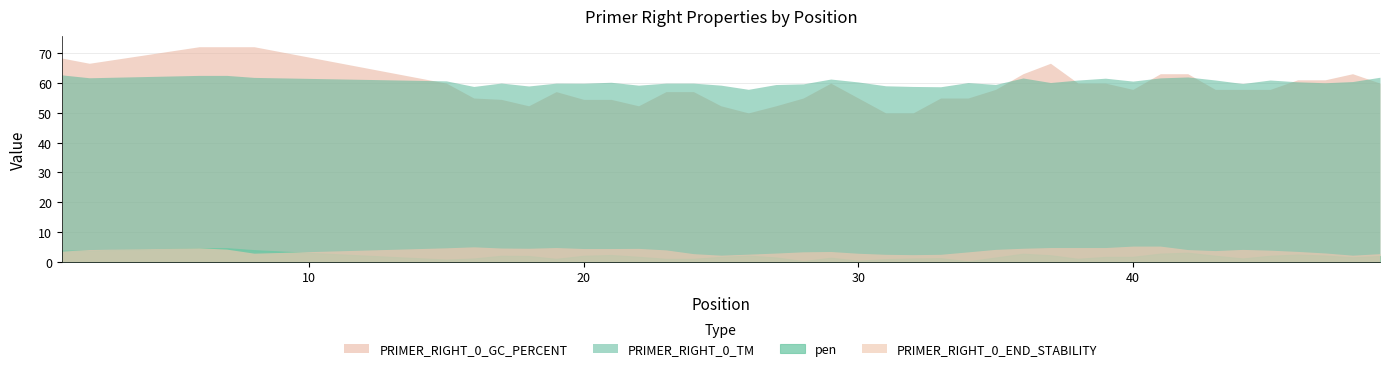

Does the chart display data point markers on the line(s)?

No